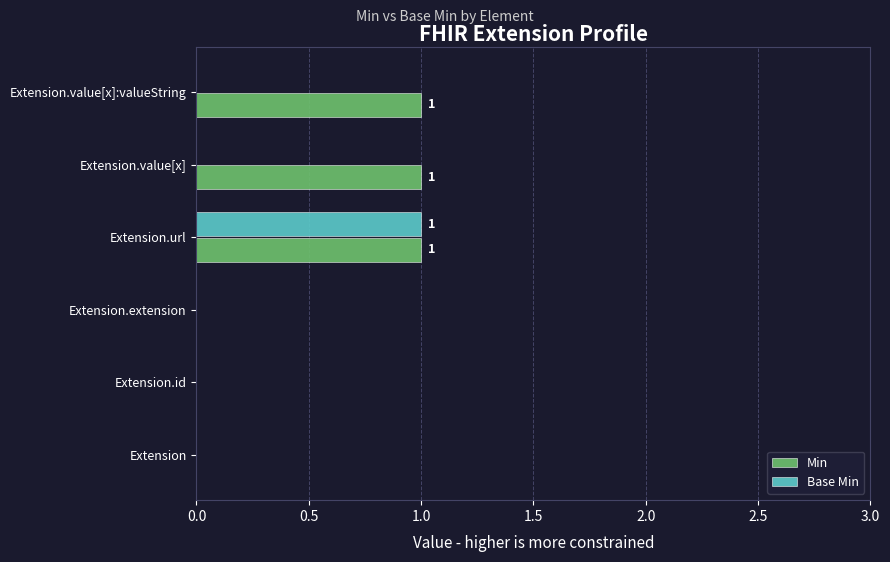

Which series has the largest total across all categories?

Min